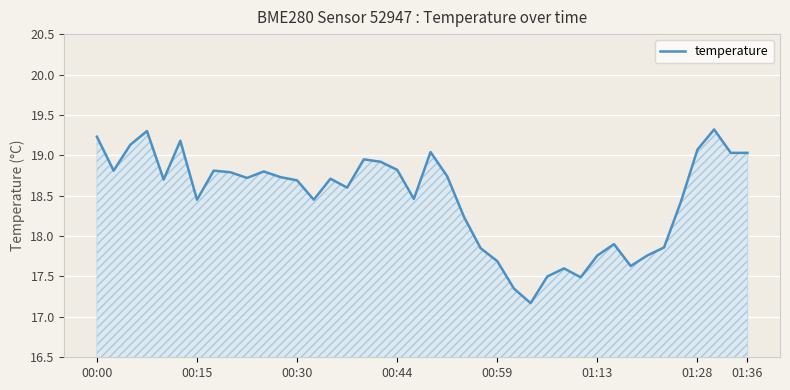

What is the smallest value displayed?

17.2